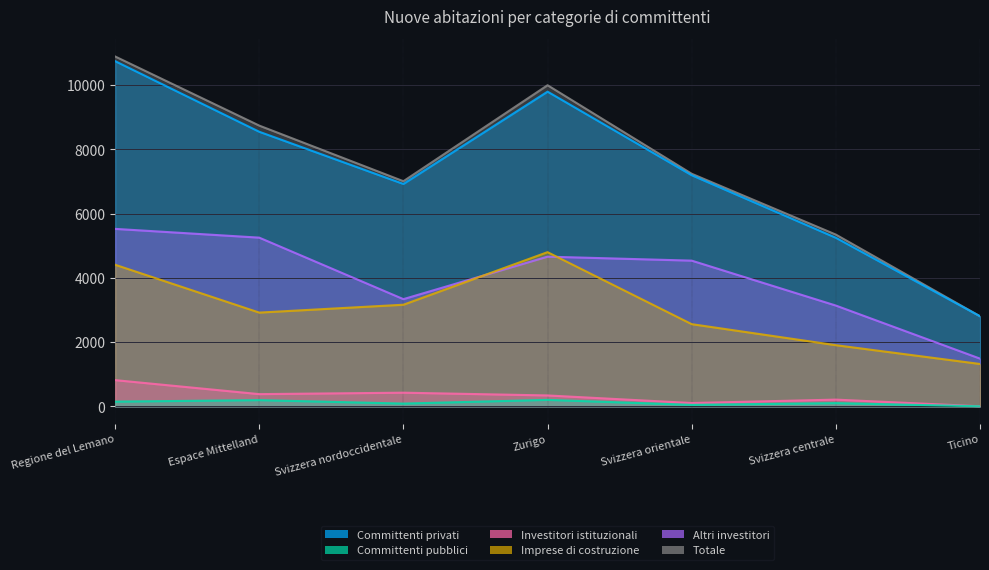

In Committenti privati, how many points are higher than both neighbors (excluding endpoints)?

1